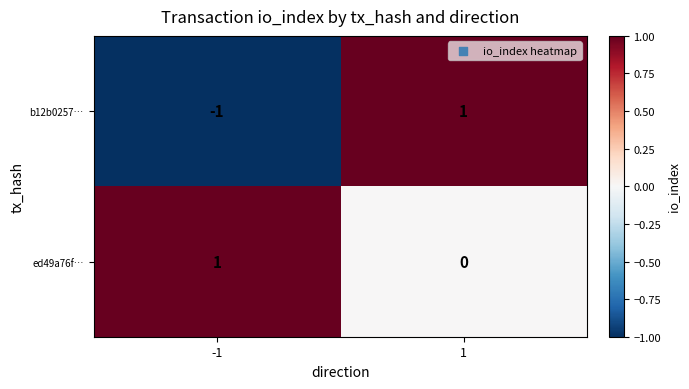

List the series in order of their overall mean, highest first.

ed49a76f…, b12b0257…